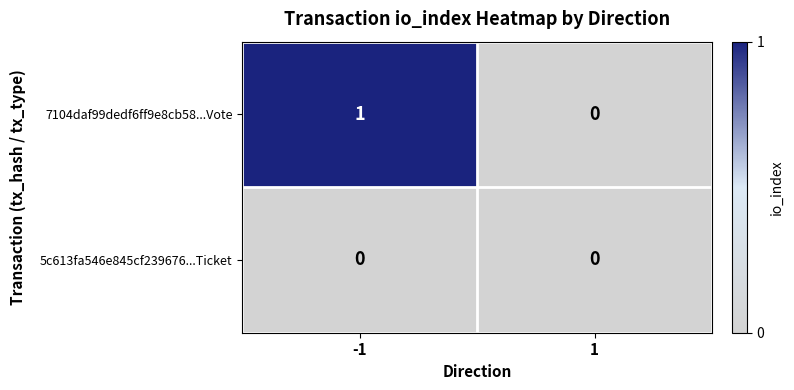

Between -1 and 1, which series saw the biggest shift?

7104daf99dedf6ff9e8cb58...Vote